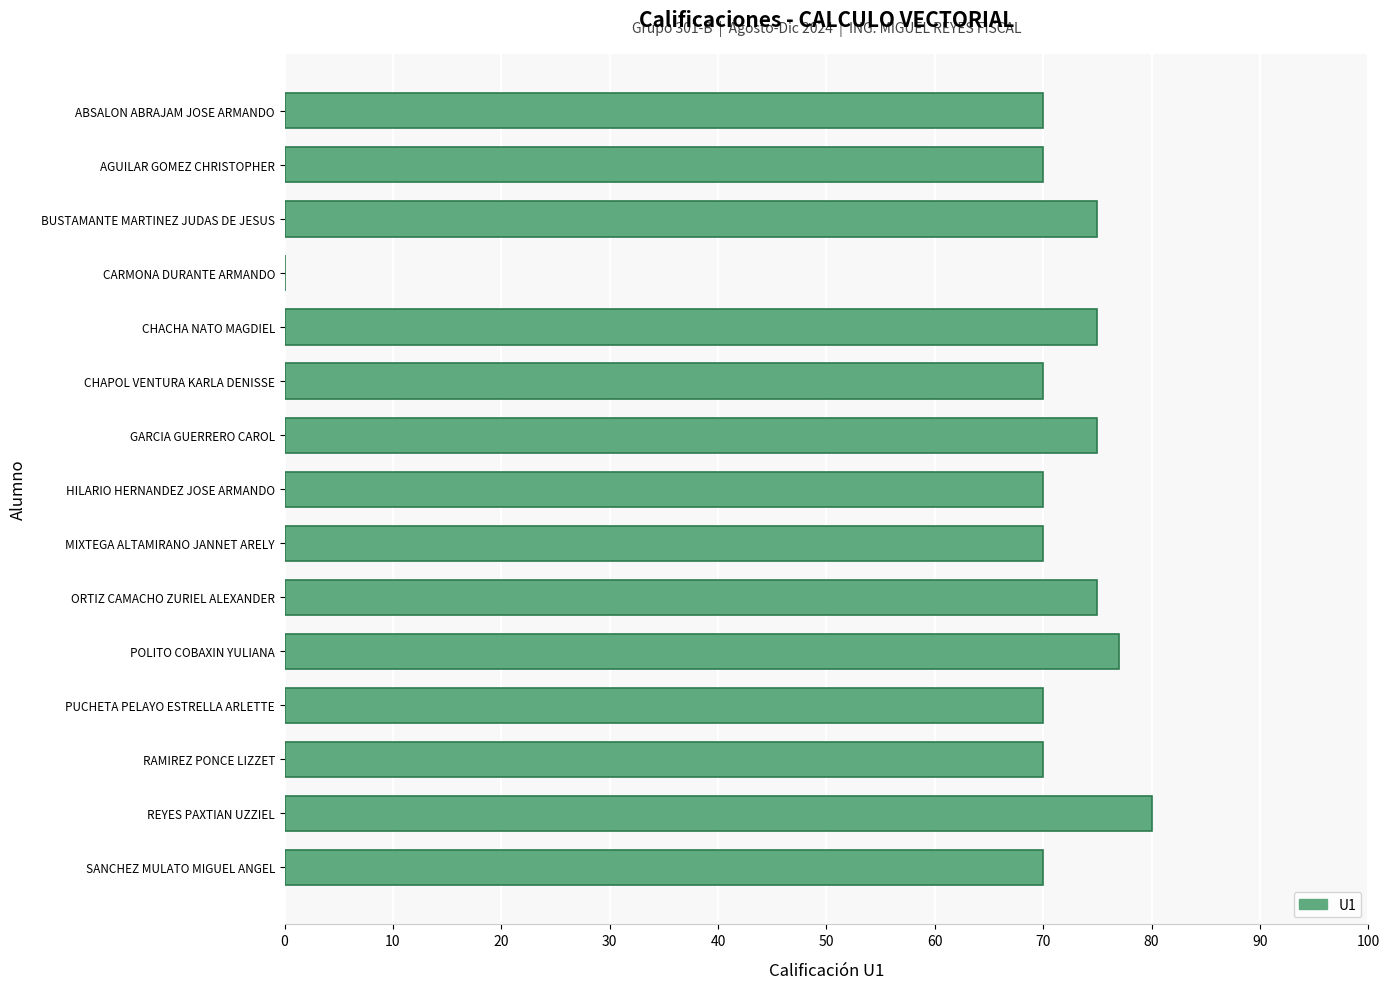

Approximately how many times larger is the value at REYES PAXTIAN UZZIEL compared to POLITO COBAXIN YULIANA?

1.0